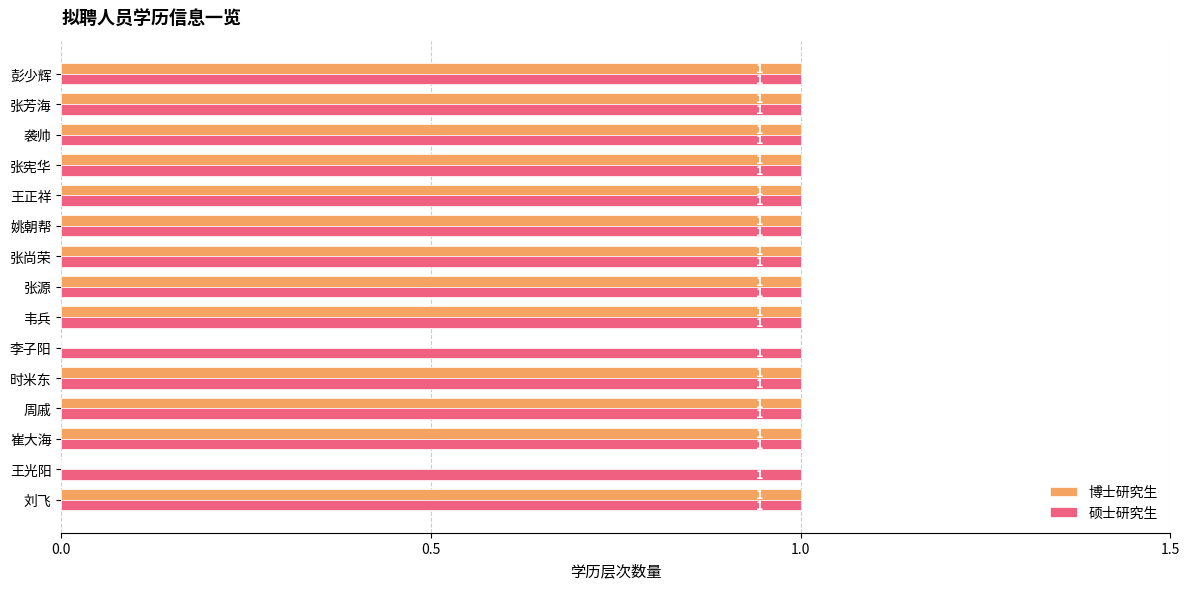

Which series has the largest total across all categories?

硕士研究生